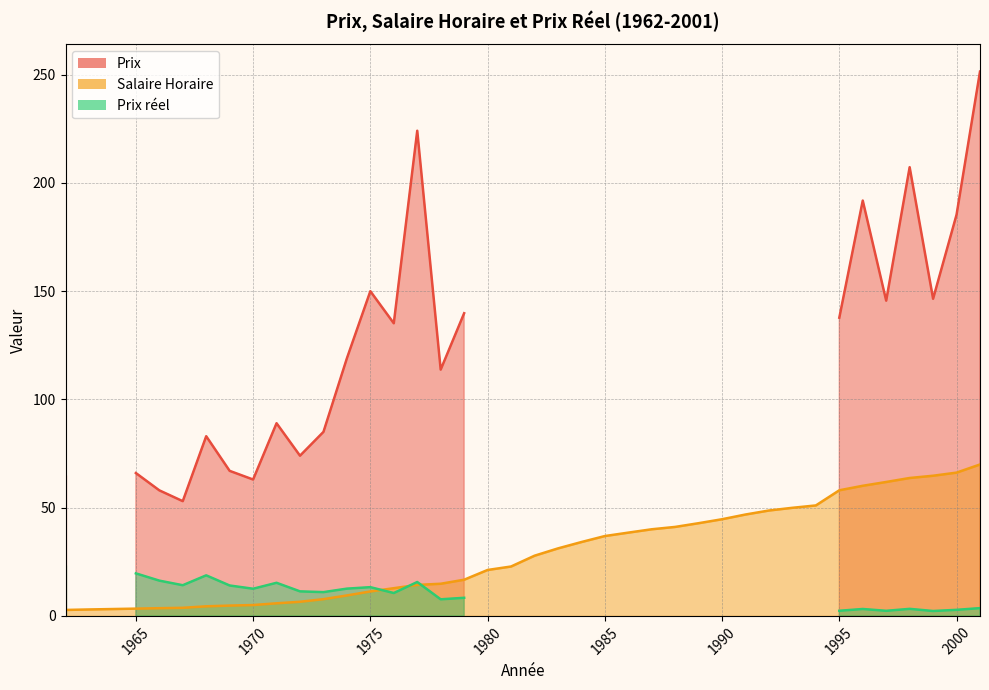

Which series changed the most between 1982 and 2000?

Prix